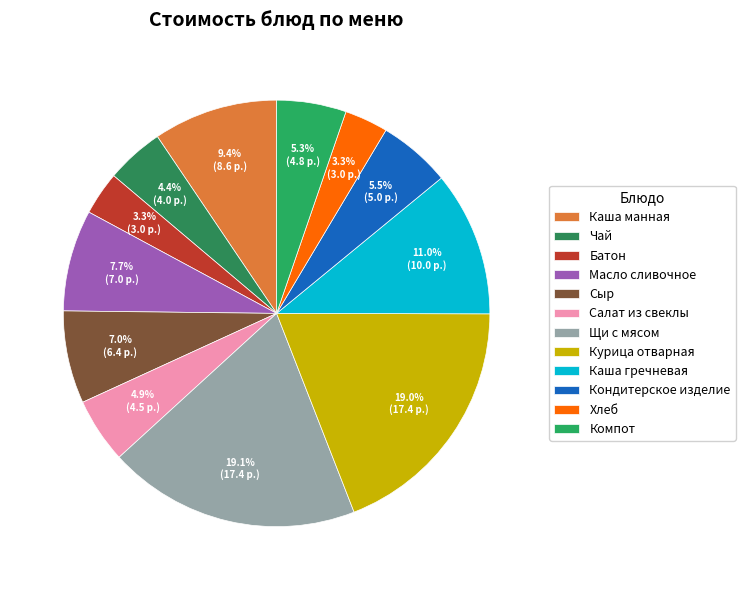

To the nearest percent, what percentage of the pie is Чай?

4%